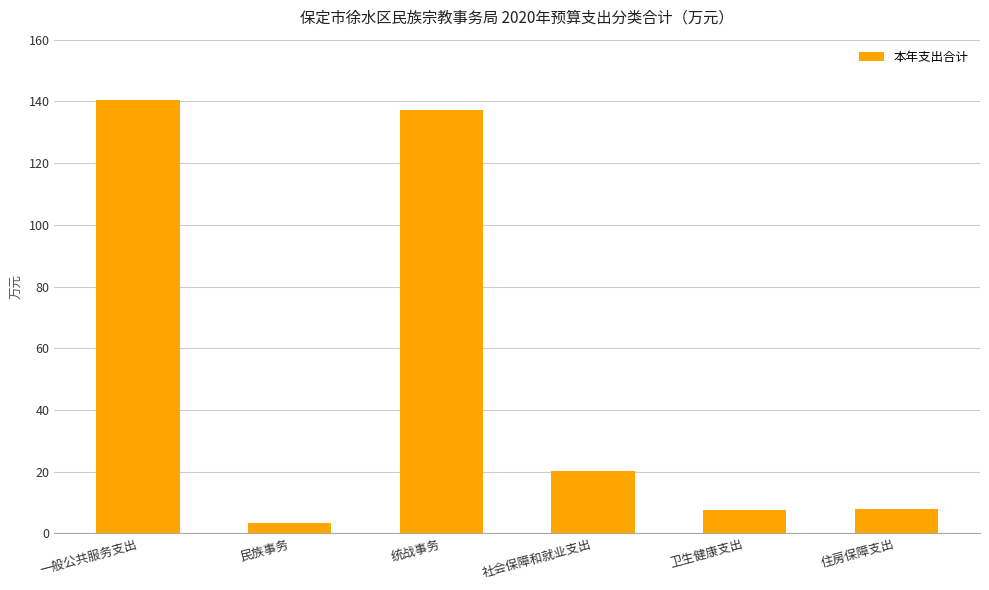

Between 统战事务 and 民族事务, which is larger?

统战事务